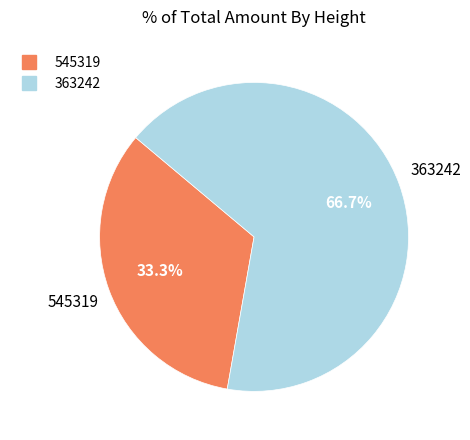

Approximately how many times larger is the value at 363242 compared to 545319?

2.0